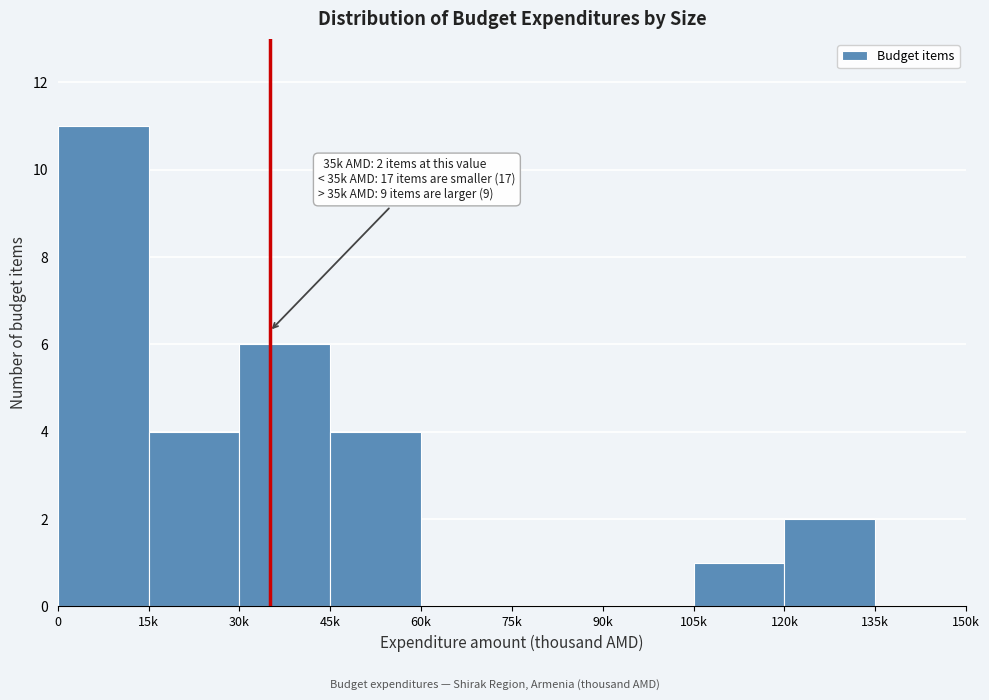

Reading left to right, transcribe all the data shown in this chart.

0=11	15k=4	30k=6	45k=4	60k=0	75k=0	90k=0	105k=1	120k=2	135k=0